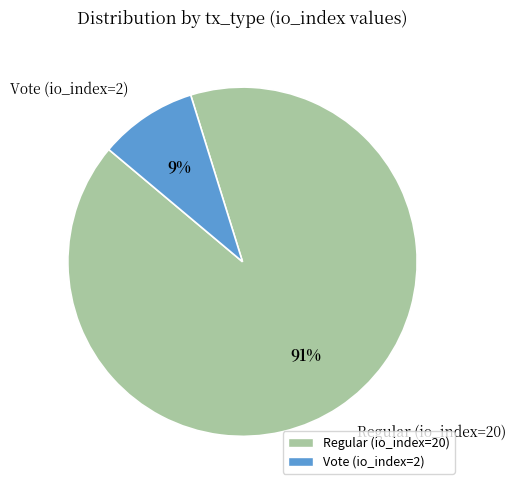

True or false: Vote (io_index=2) accounts for 9% of the total.

True